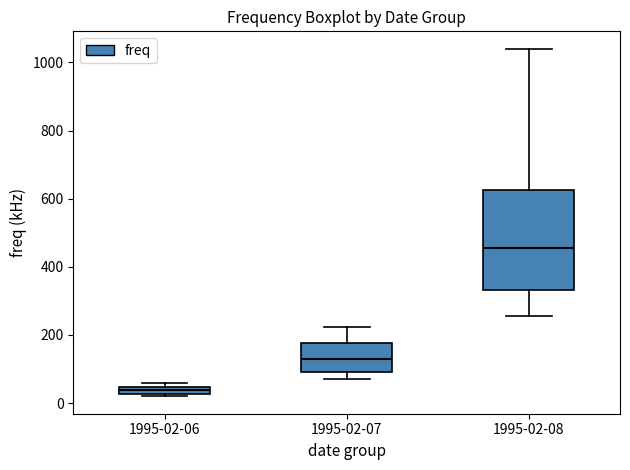

Which box's median line is the highest?

1995-02-08